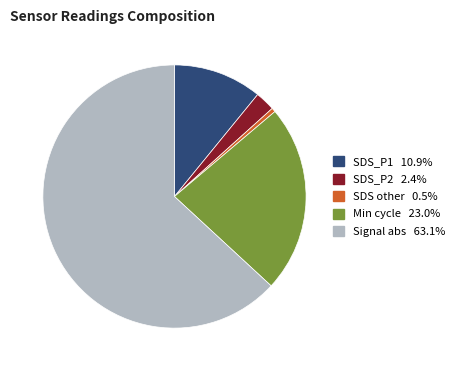

Is there a majority slice in this chart?

Yes